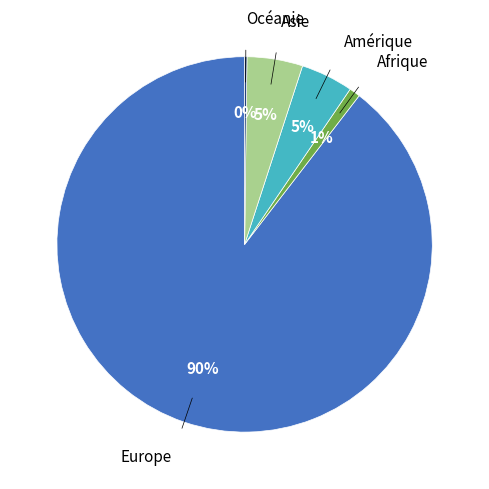

Is there any slice that represents more than half of the pie?

Yes